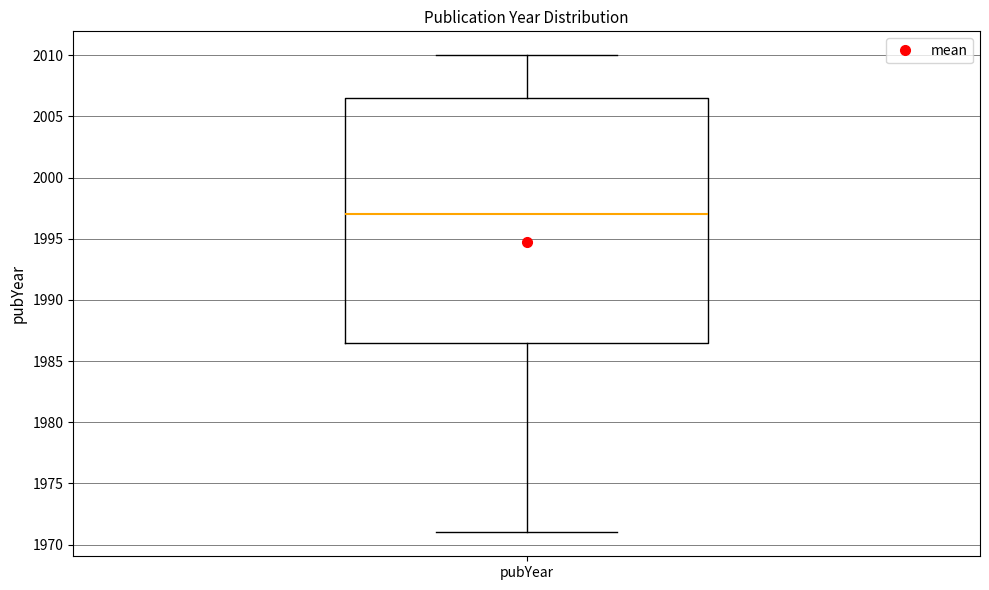

Read this box plot against the y-axis: the position of the median line, the range covered by the box, and the ends of both whiskers. The values are not printed on the chart, so give them approximately, as read against the axis.

median 1997.0, box 1986.5 to 2006.5, whiskers 1971.0 to 2010.0